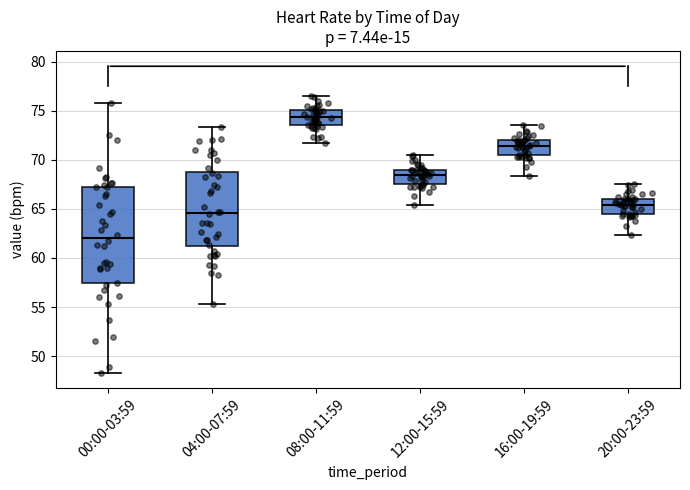

Reading left to right, read every box against the y-axis: the position of its median line, the range the box covers, and the ends of its whiskers. The values are not printed on the chart, so give them approximately, as read against the axis.

00:00-03:59: median 62.0, box 57.5 to 67.0, whiskers 48.5 to 76.0
04:00-07:59: median 64.5, box 61.0 to 69.0, whiskers 55.5 to 73.5
08:00-11:59: median 74.5, box 73.5 to 75.0, whiskers 71.5 to 76.5
12:00-15:59: median 68.5, box 67.5 to 69.0, whiskers 65.5 to 70.5
16:00-19:59: median 71.5, box 70.5 to 72.0, whiskers 68.5 to 73.5
20:00-23:59: median 65.5, box 64.5 to 66.0, whiskers 62.5 to 67.5